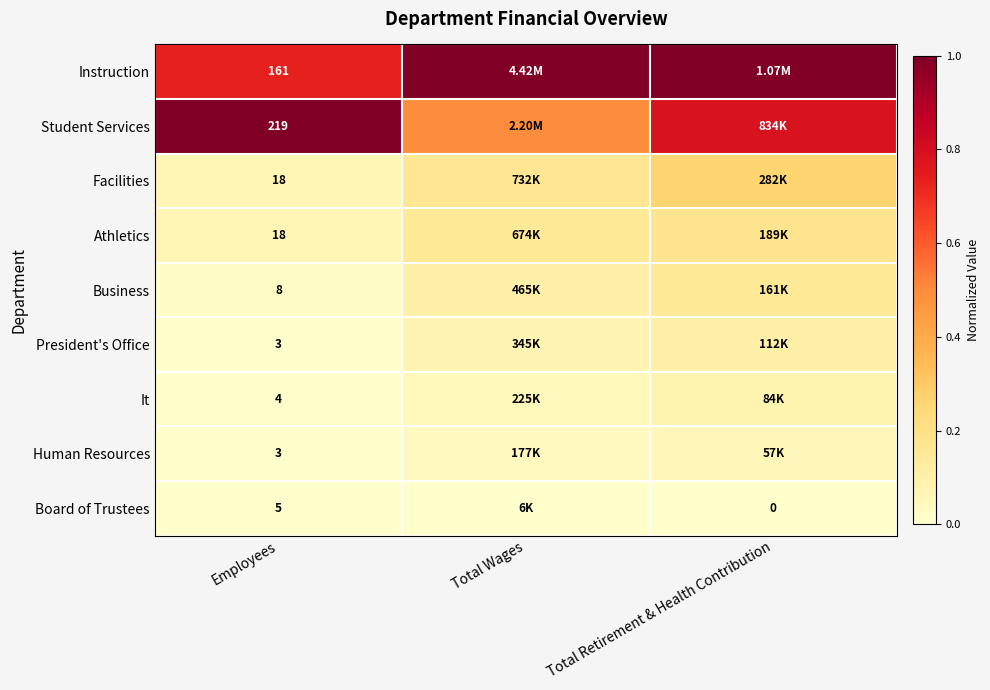

At which label is Business closest to 0?

Employees